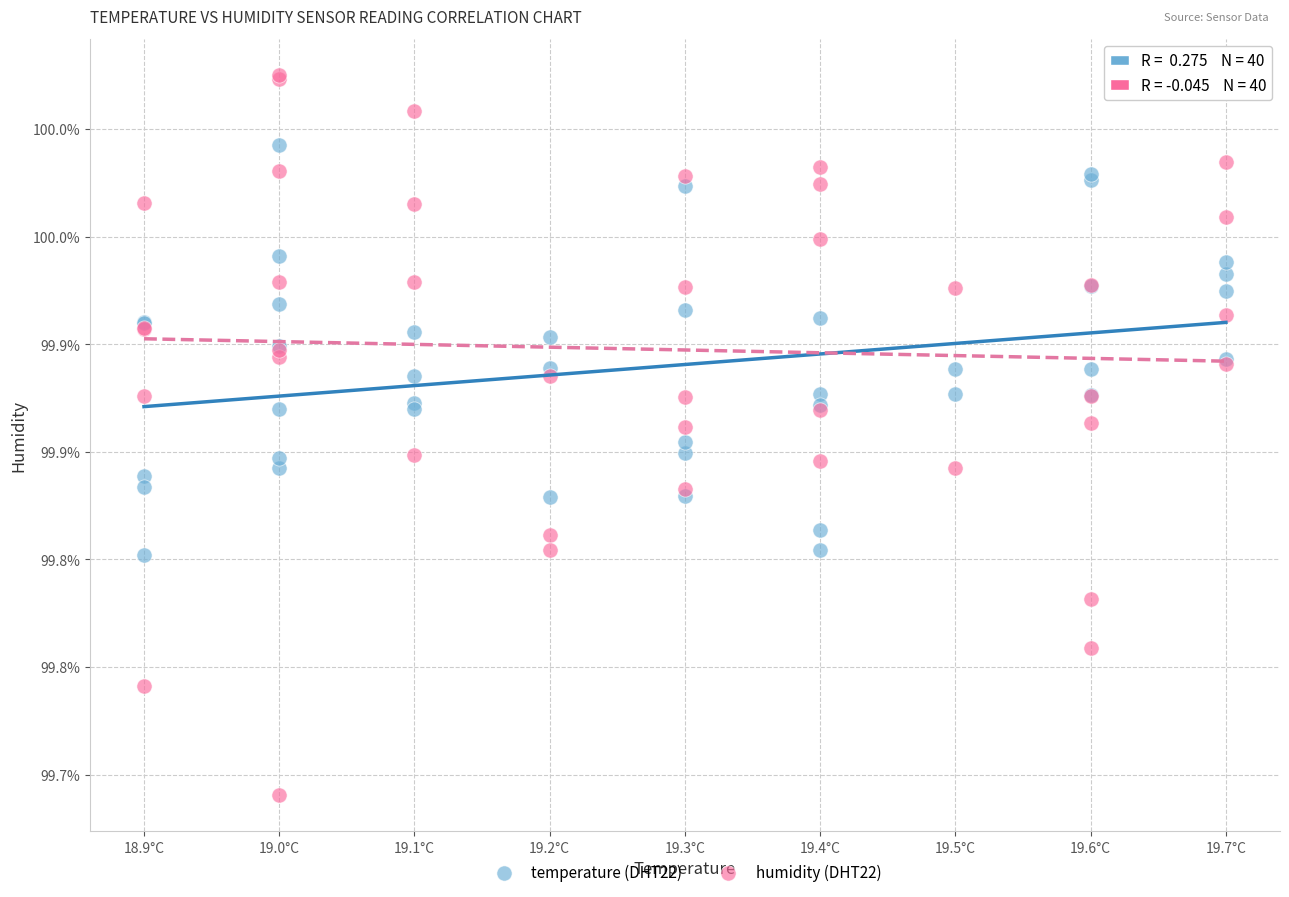

What are all the series names shown in the legend?

temperature (DHT22), humidity (DHT22)